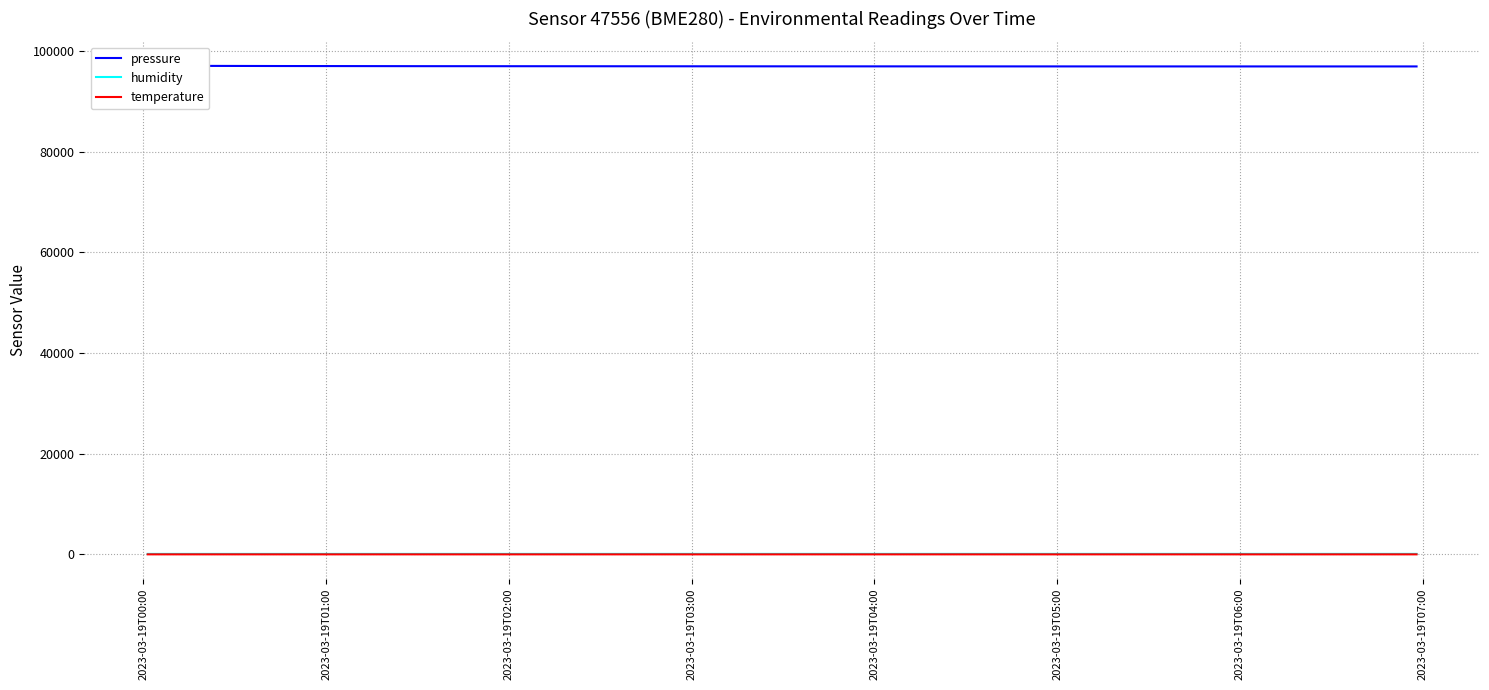

Rank the series at 2023-03-19T07:00 from lowest to highest value.

temperature, humidity, pressure